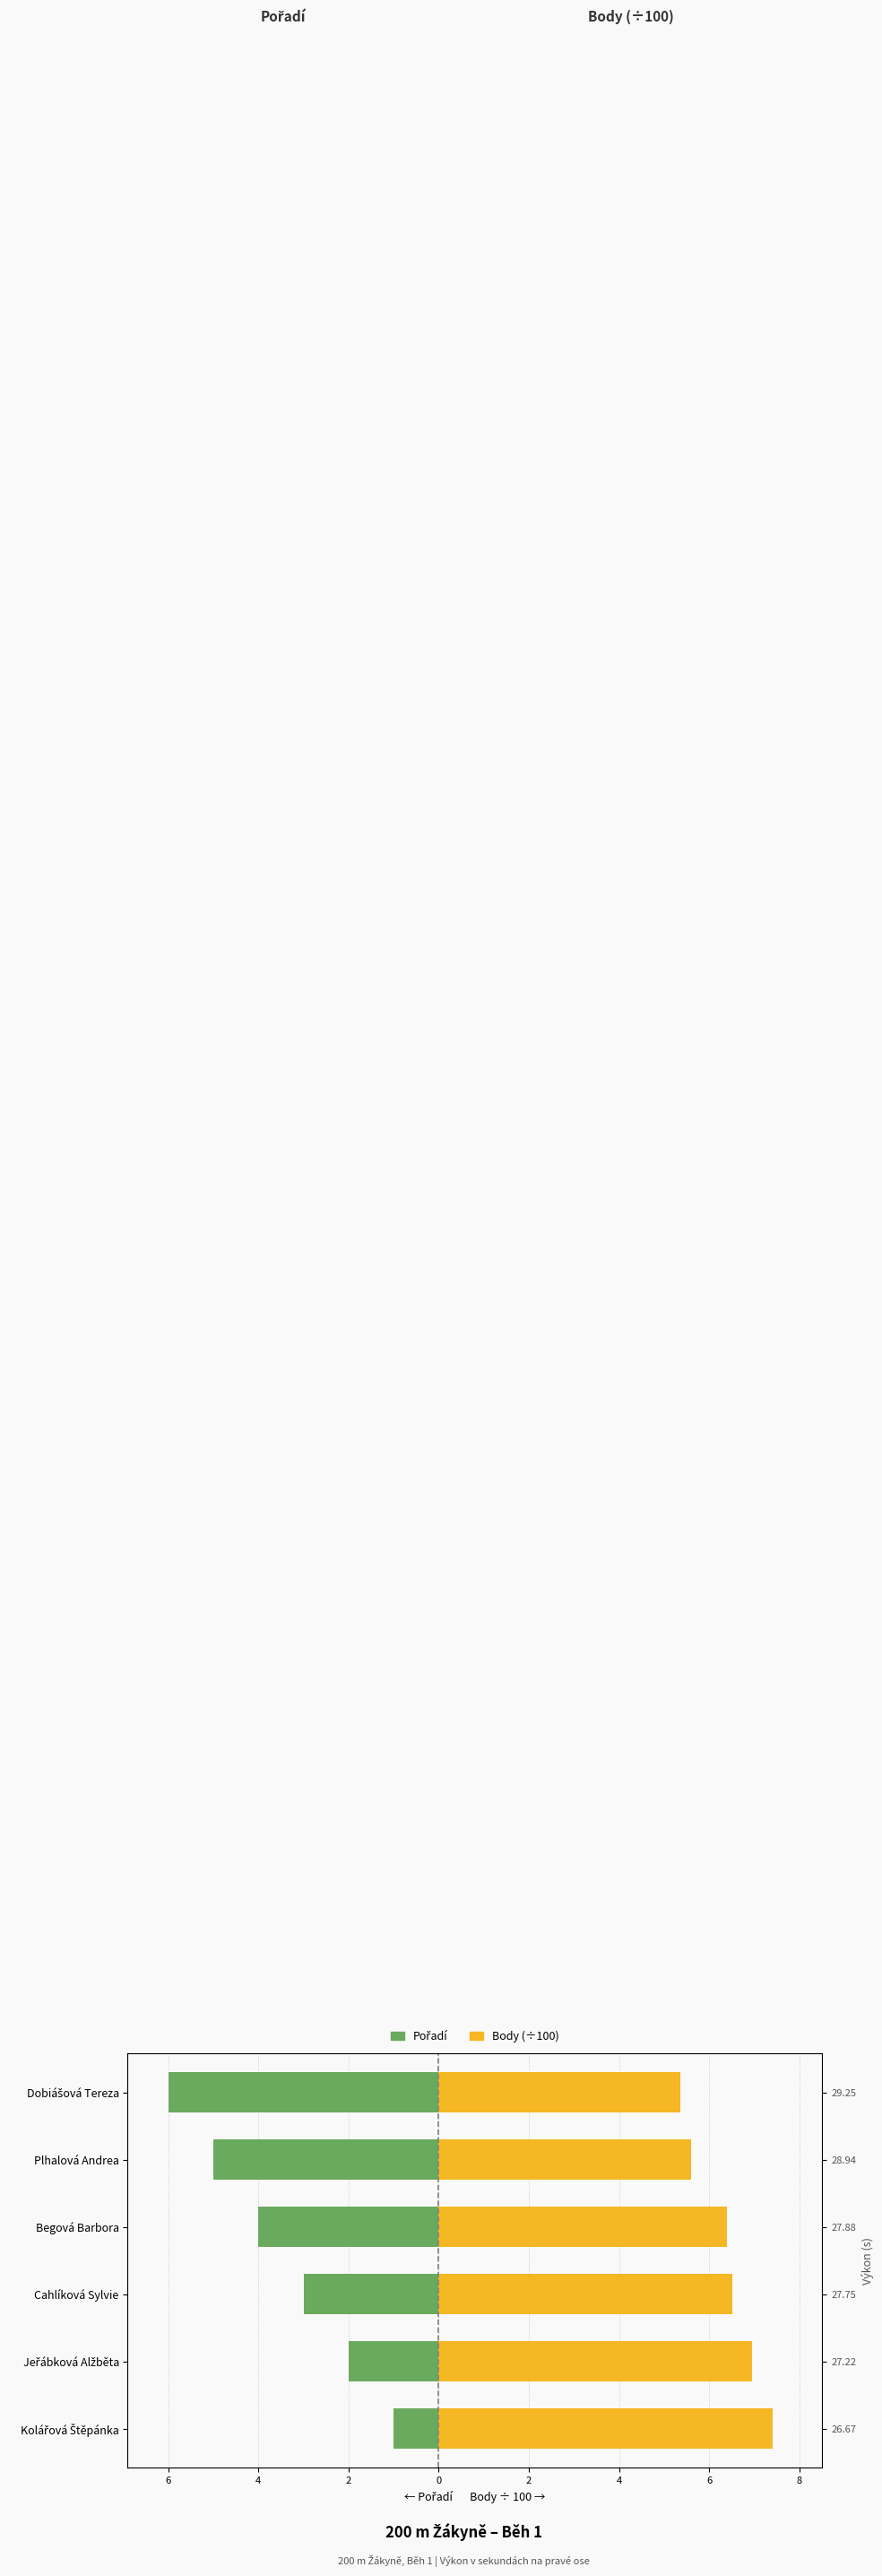

How many categories are shown in the chart?

6